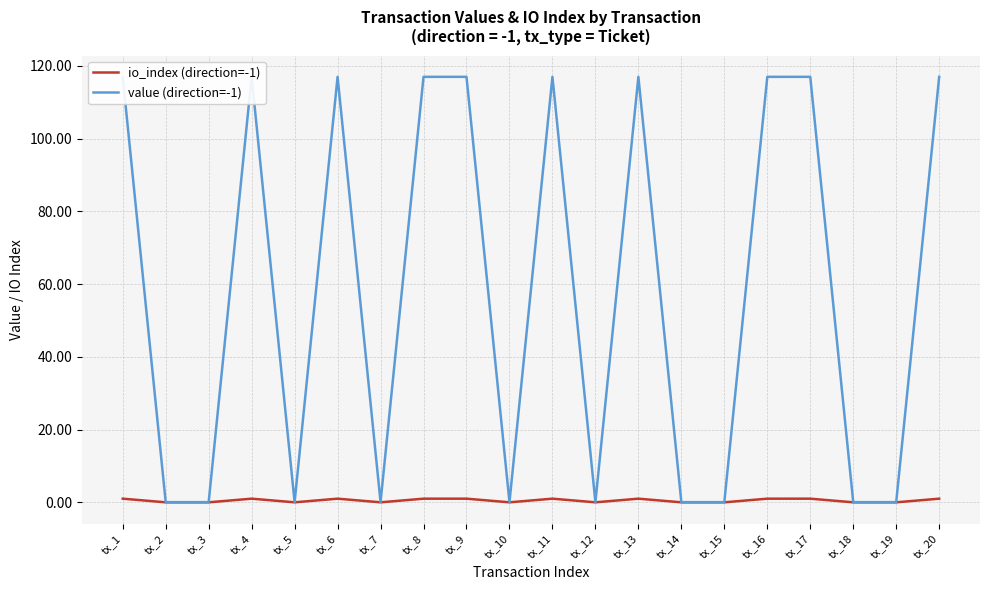

Which series has the largest range (max minus min)?

value (direction=-1)